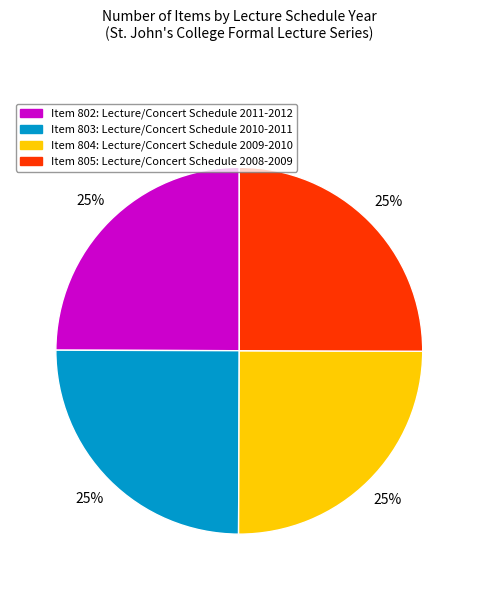

Is Item 803: Lecture/Concert Schedule 2010-2011 the majority of the pie?

No